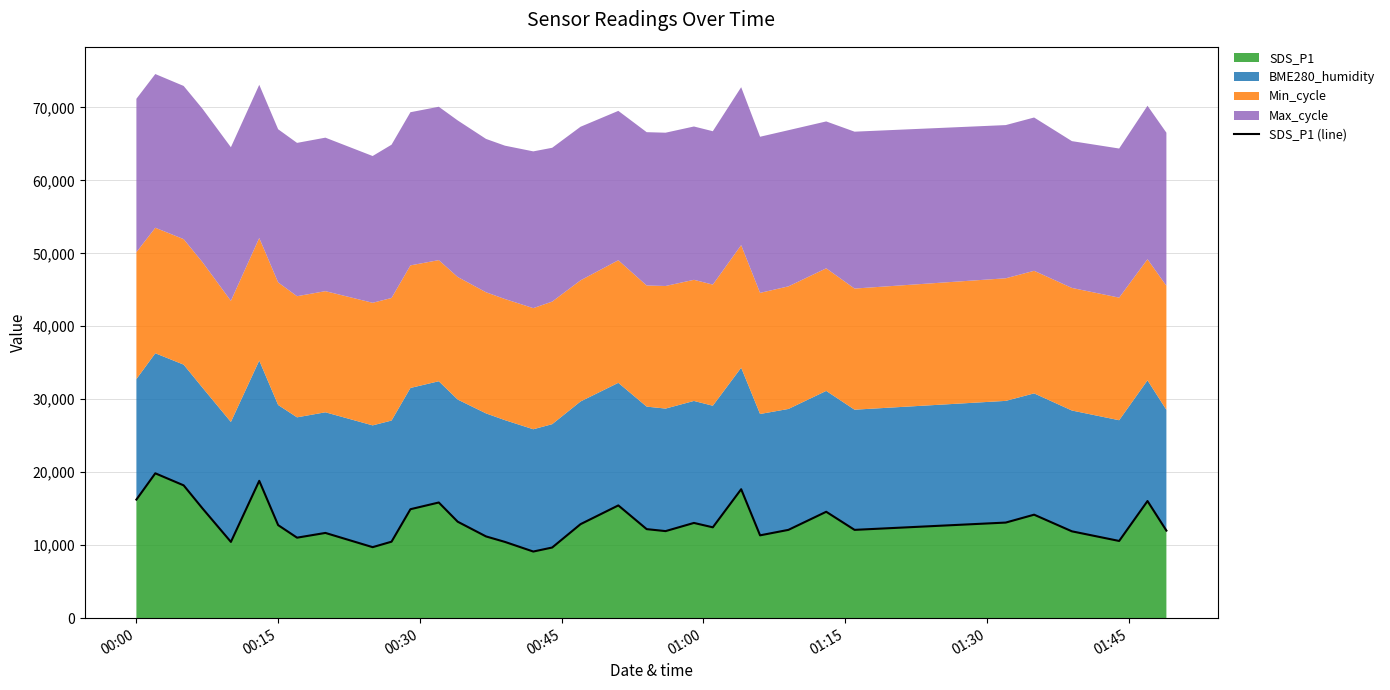

How many points are lower than both their immediate neighbors (excluding endpoints)?

9